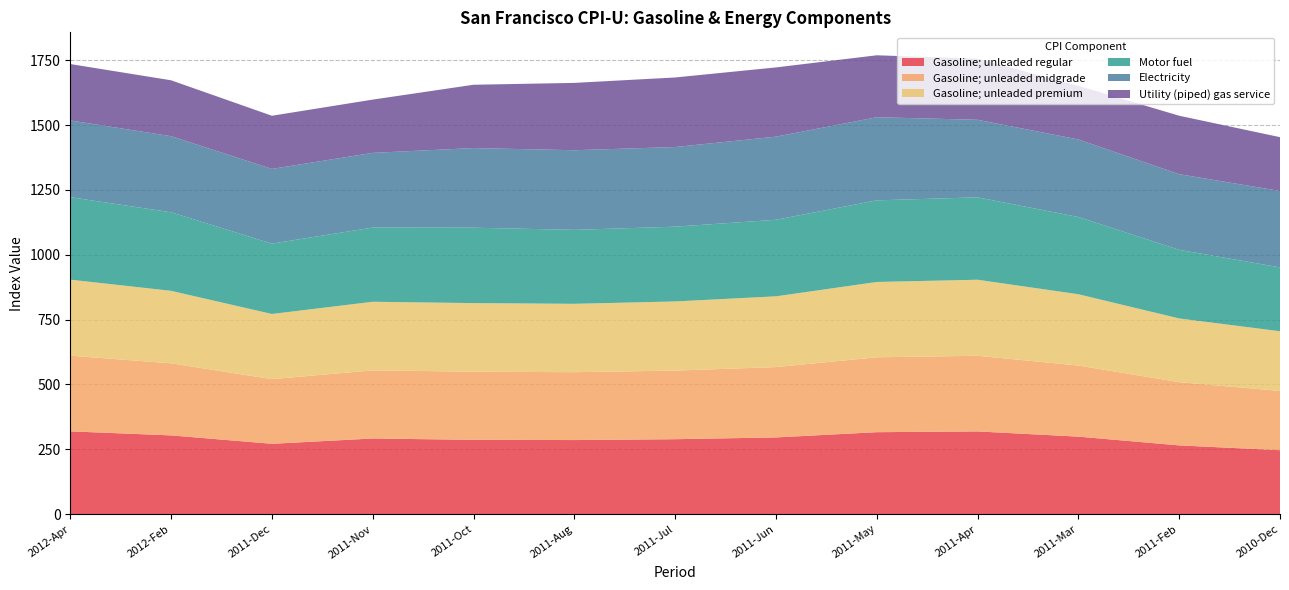

Reading left to right, list all the values displayed in this chart.

Gasoline; unleaded regular: 319.1	303.6	271.2	291.6	286.5	285.6	288.9	295.7	315.9	318.9	298.8	265.1	246.5
Gasoline; unleaded midgrade: 291.7	277.8	249.2	262.6	262.6	261.6	264.4	271.2	288.7	291.5	274.0	243.7	228.4
Gasoline; unleaded premium: 293.1	279.5	251.2	264.4	264.4	263.6	266.6	272.7	290.4	293.2	274.9	245.6	230.1
Motor fuel: 318.0	302.7	271.3	286.1	290.7	285.1	288.4	295.1	314.6	317.7	297.8	264.6	246.3
Electricity: 295.8	293.4	287.9	287.9	306.9	306.9	306.9	320.4	320.4	298.9	298.9	291.6	294.5
Utility (piped) gas service: 217.4	215.5	204.9	205.3	244.0	259.6	268.1	266.9	238.9	235.6	206.9	225.3	207.4